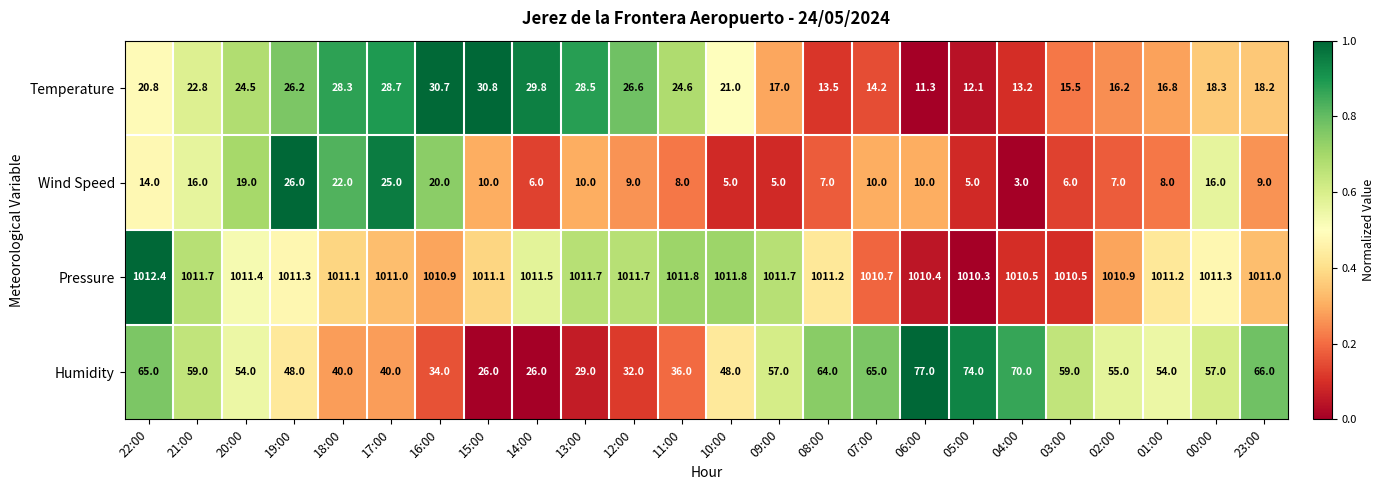

Which series has the largest total across all categories?

Pressure